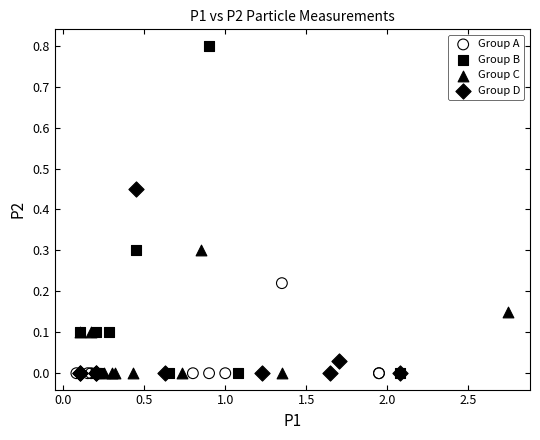

Which series reaches the maximum Y coordinate?

Group B